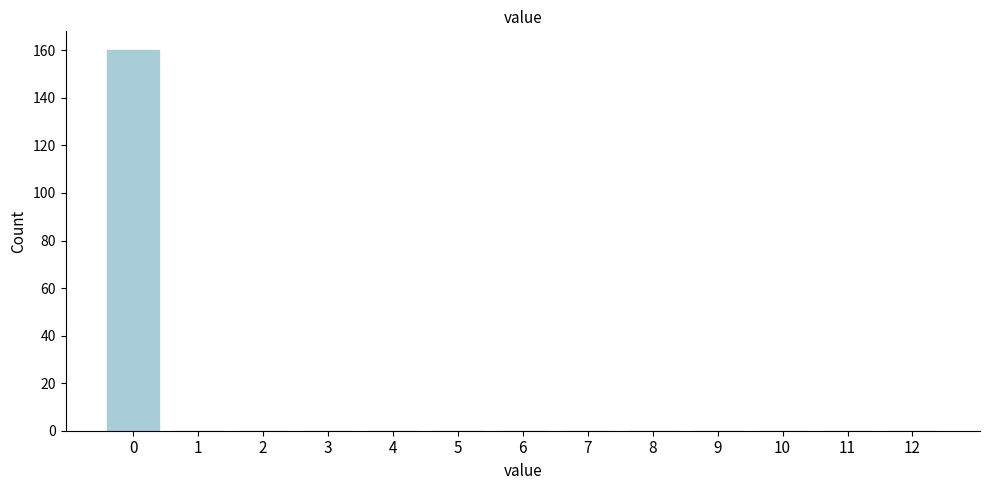

Reading left to right, extract all data points from this chart.

0=160	1=0	2=0	3=0	4=0	5=0	6=0	7=0	8=0	9=0	10=0	11=0	12=0